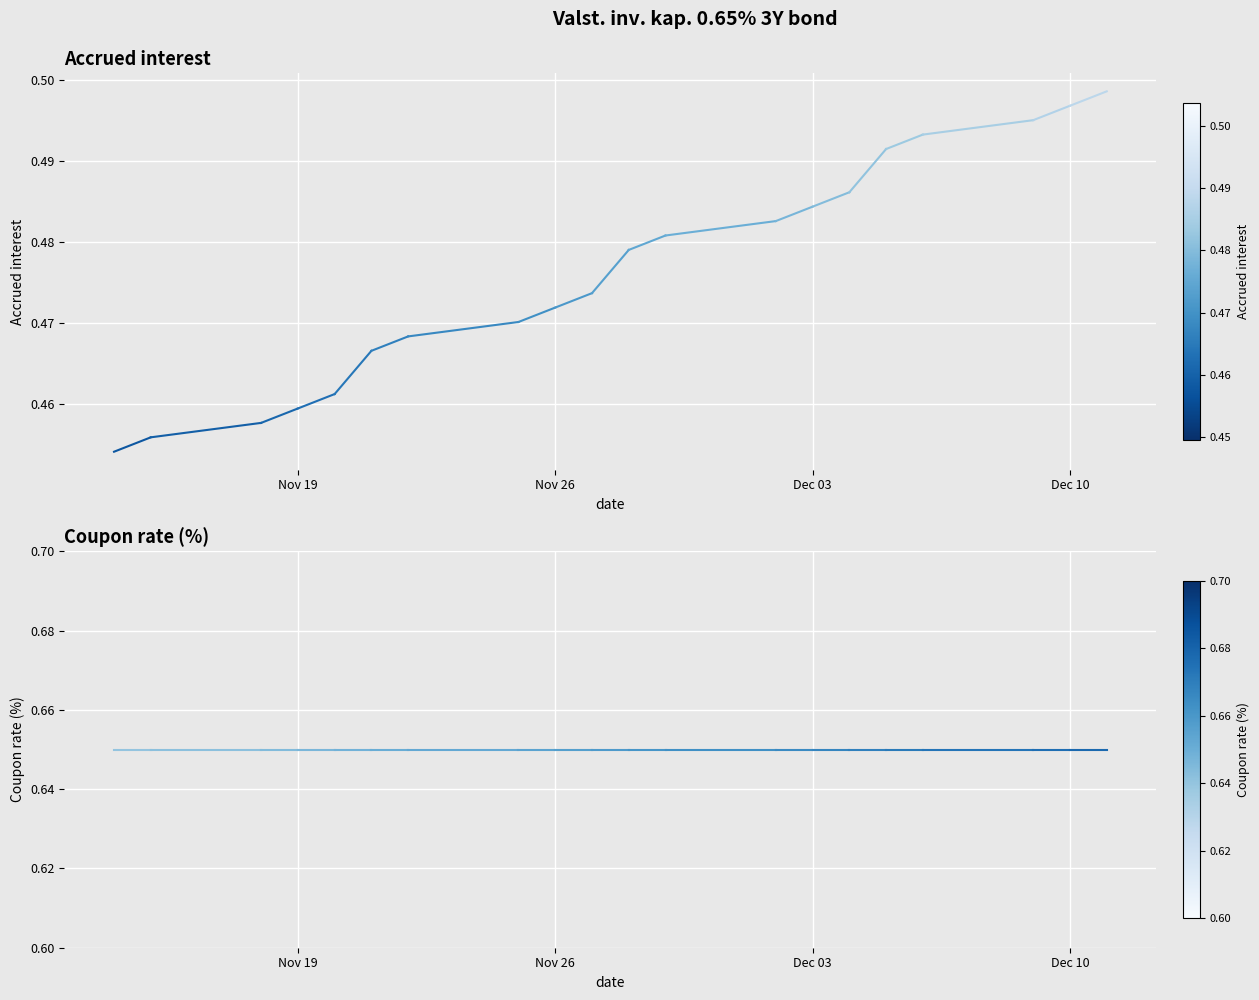

Which series has the largest total across all categories?

Coupon rate (%)